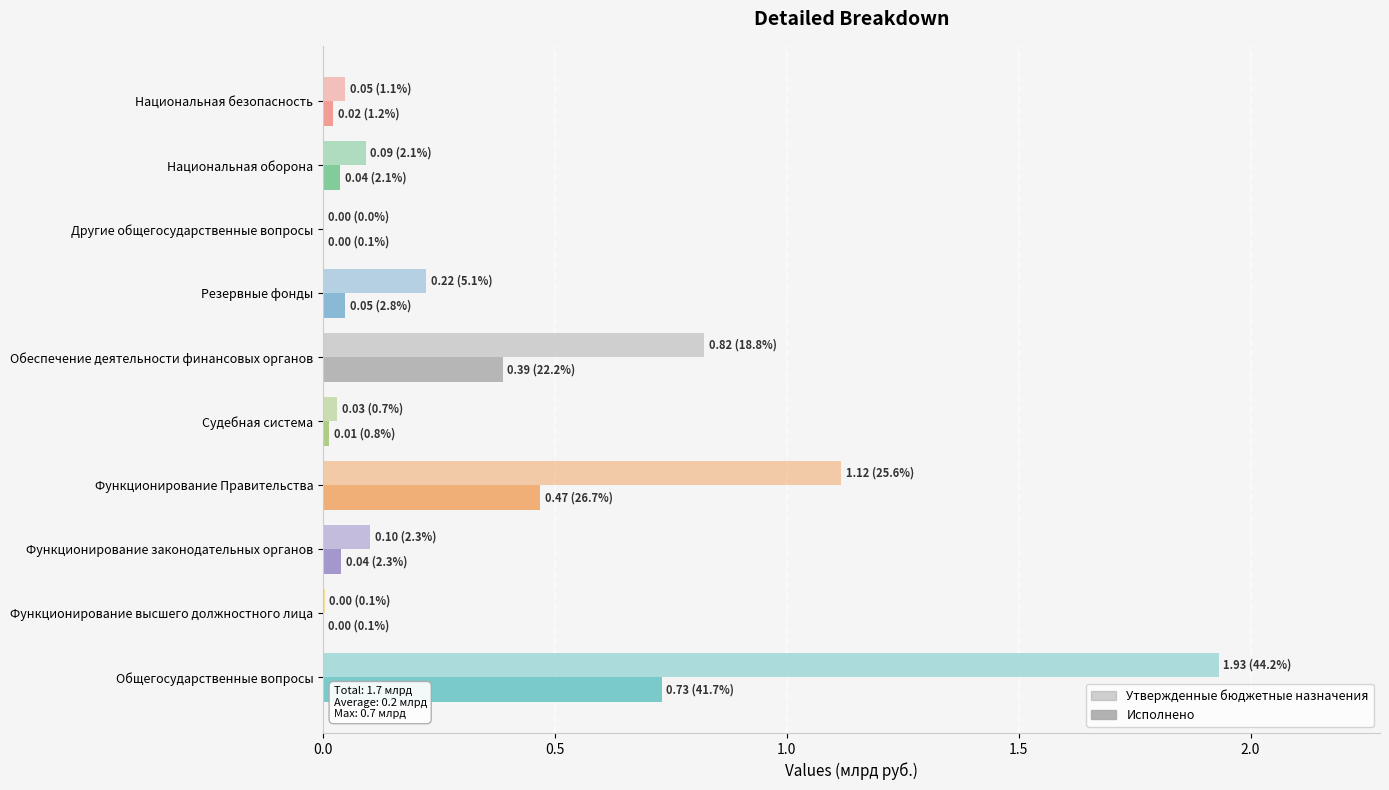

Which series has the widest spread of values?

Утвержденные бюджетные назначения